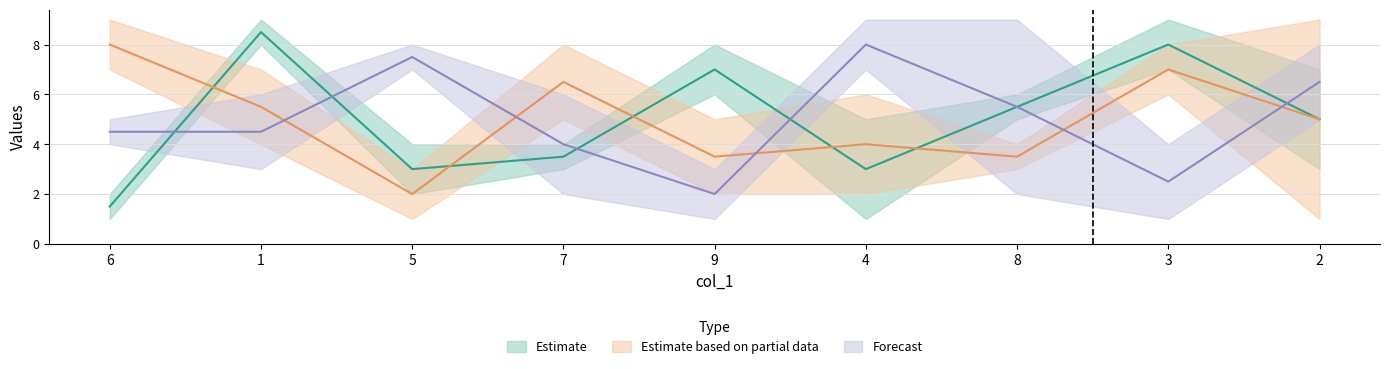

How many data points in col_5 are less than 5?

4